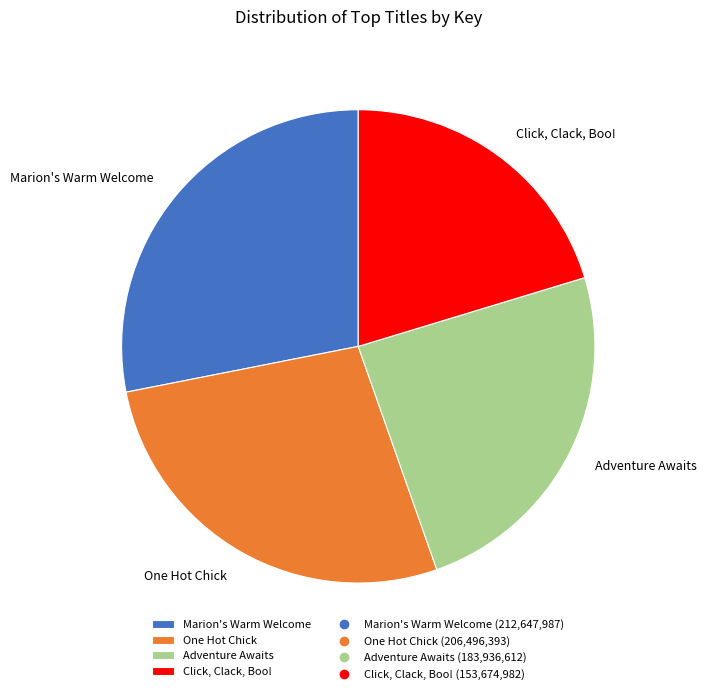

Combined, do Adventure Awaits and Click, Clack, Boo! account for over 50%?

No